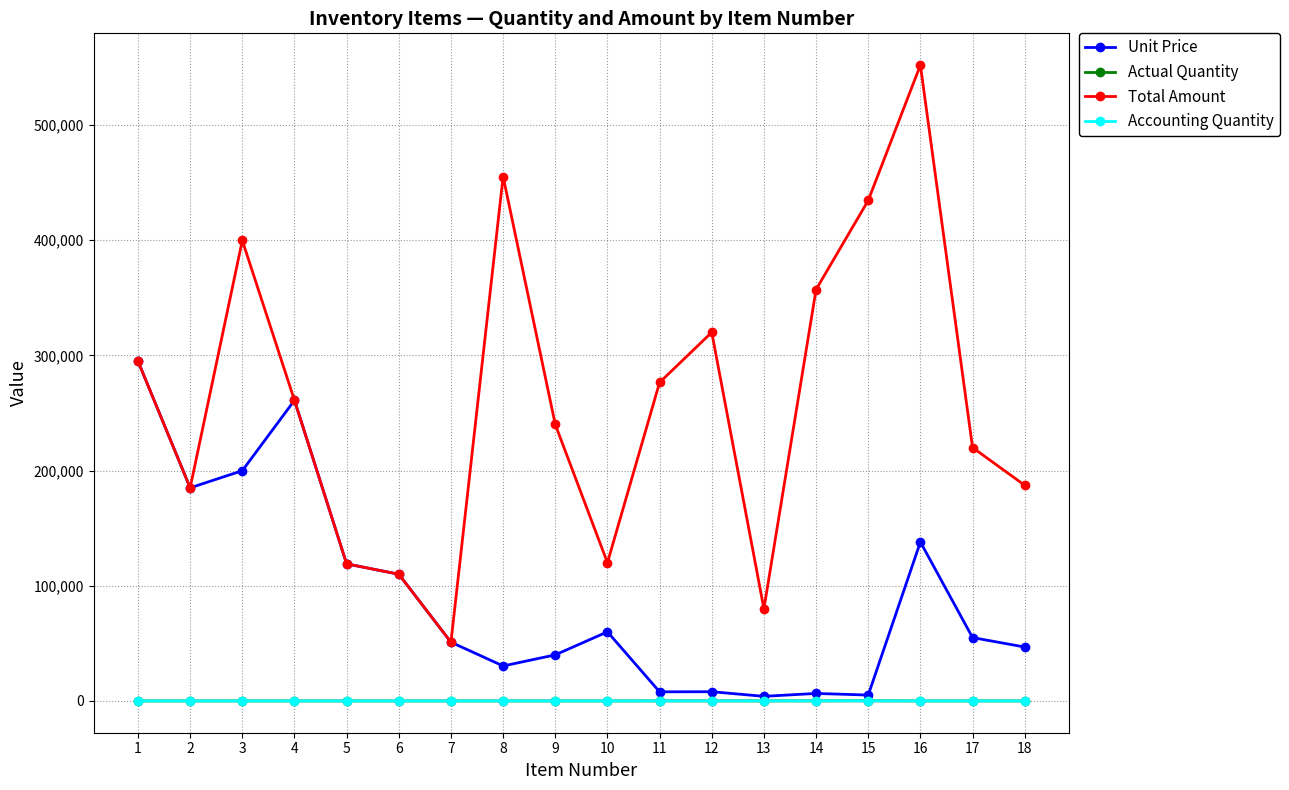

At which label does Accounting Quantity reach its peak?

15